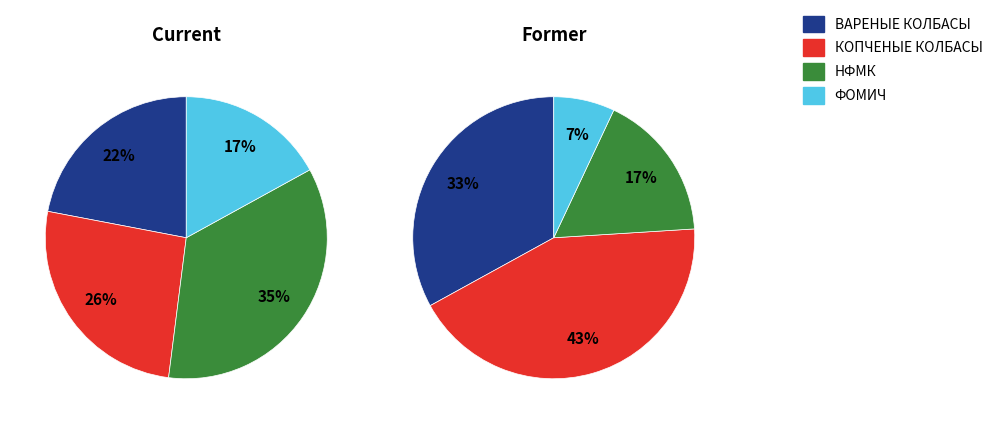

How many slices are in this pie chart?

4